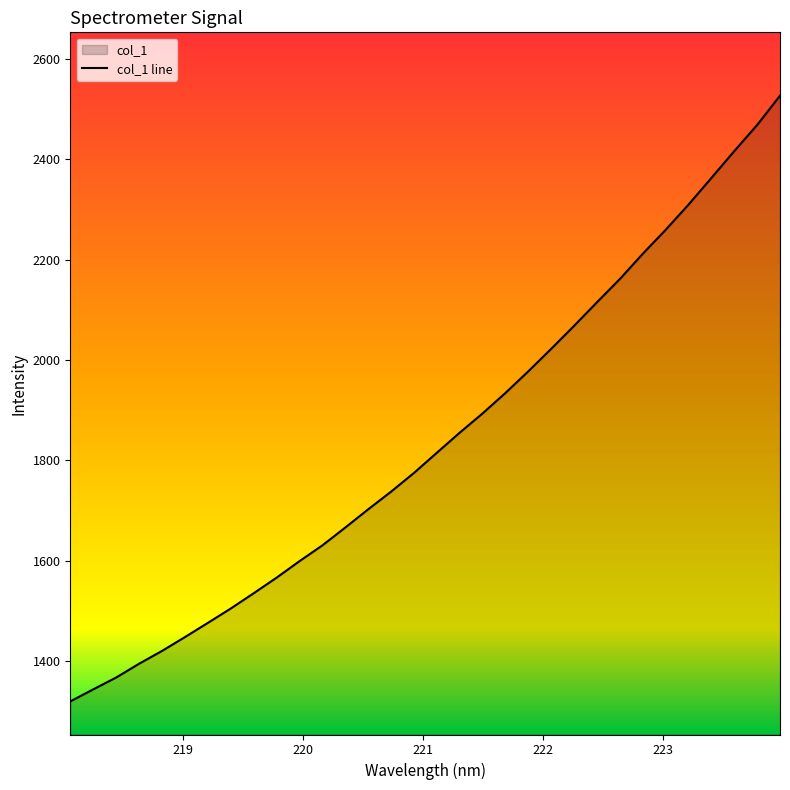

Count the number of values greater than 1815.

16